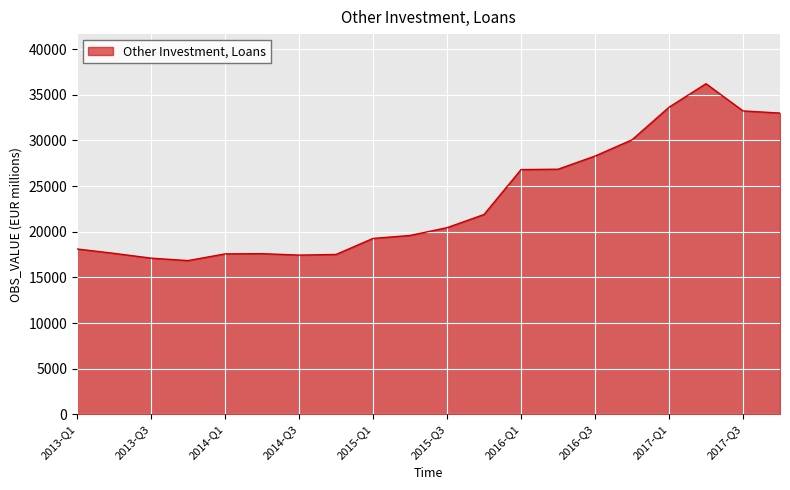

What is the greatest value displayed?

36221